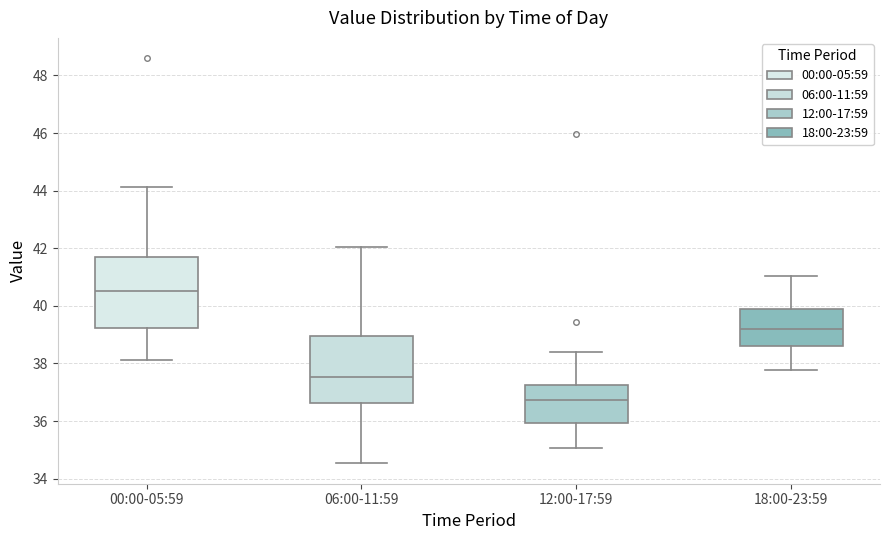

Where does the lower whisker of the box for 12:00-17:59 end on the y-axis? The values are not printed on the chart, so give them approximately, as read against the axis.

35.0